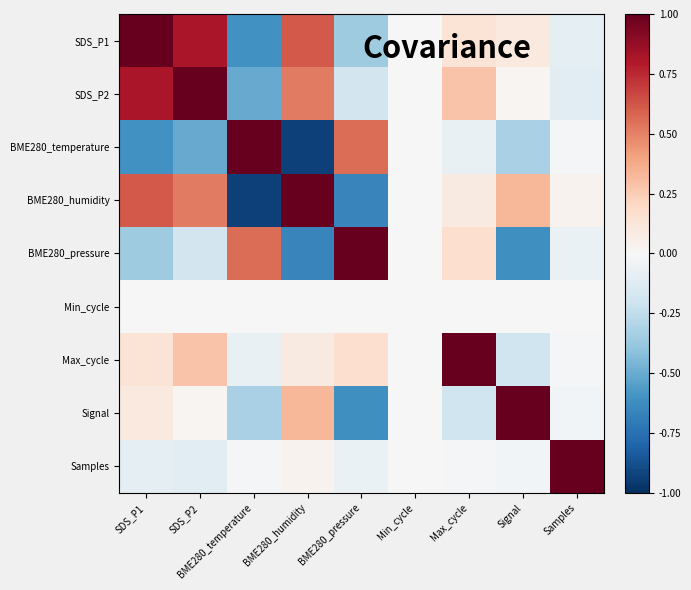

What is the minimum value shown in the chart?

-0.9